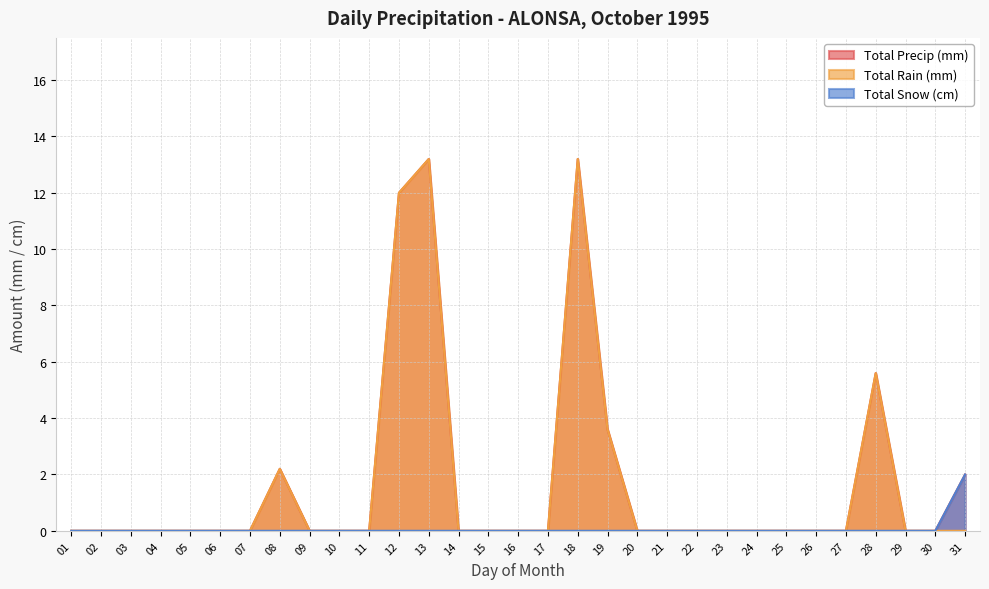

What is the difference between the maximum and minimum values in the Total Snow (cm) series?

2.0